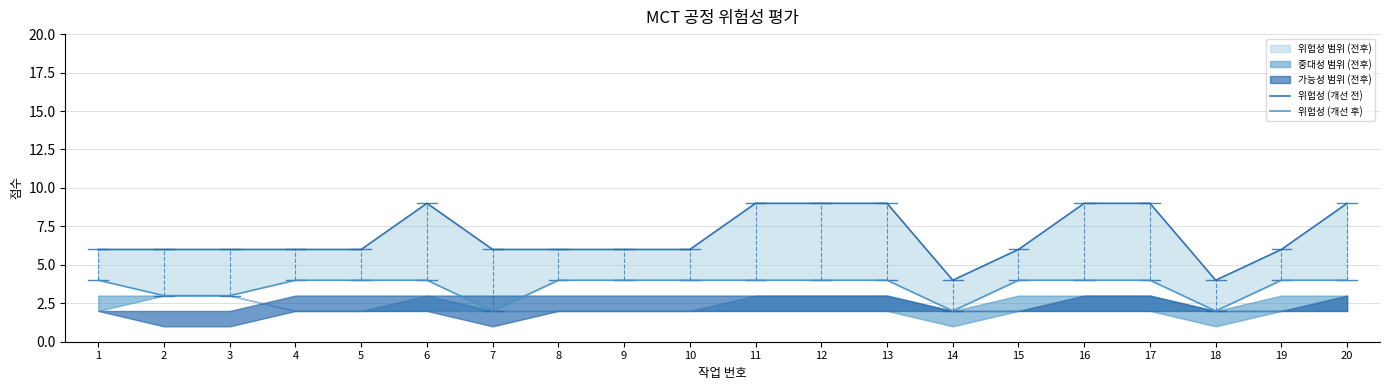

What is the maximum value for 위험성 (개선 전)?

9